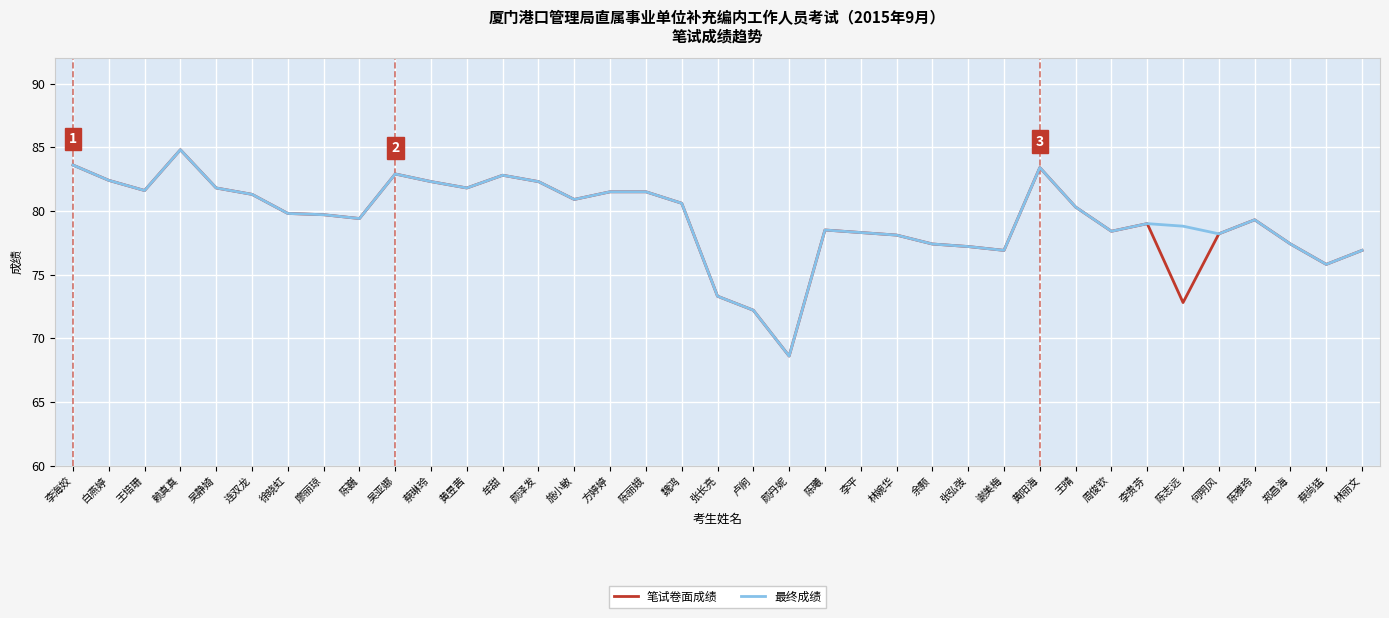

What are all the series names shown in the legend?

笔试卷面成绩, 最终成绩